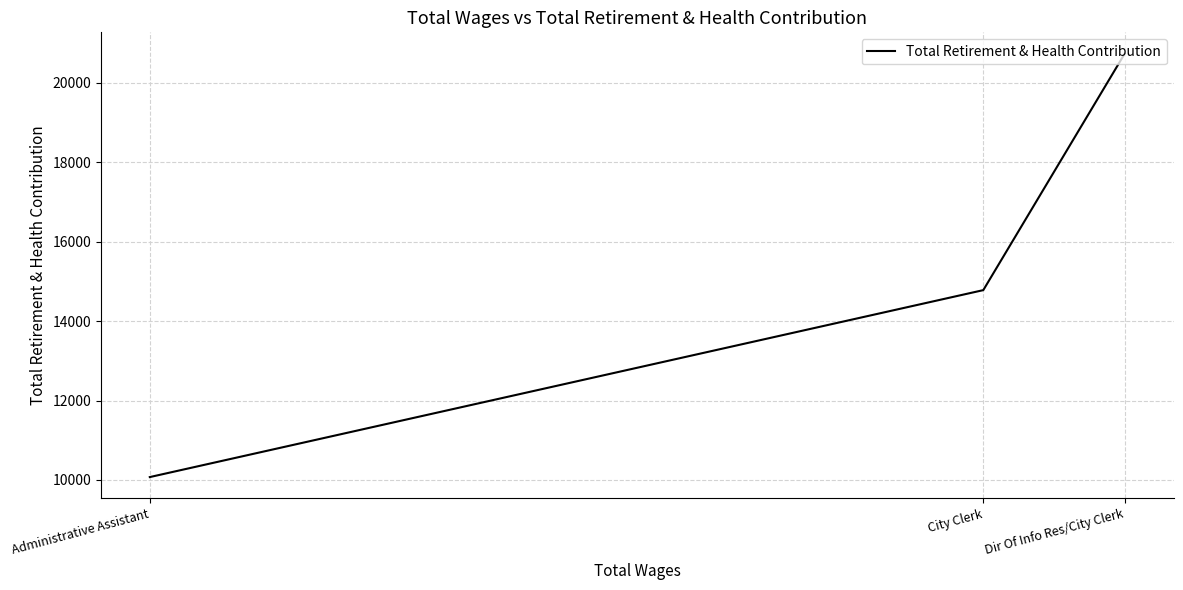

Count the values in the range 10073 to 20740.

3